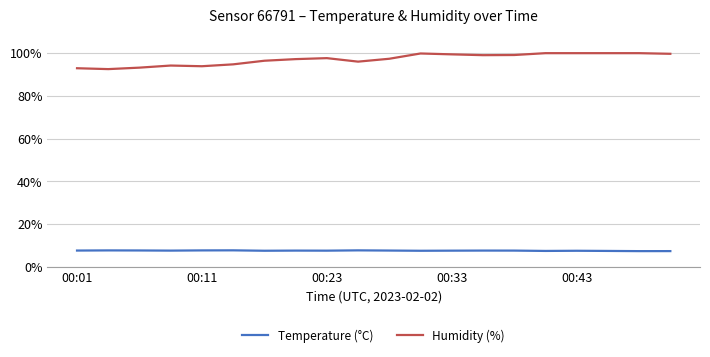

Which series has the largest range (max minus min)?

Humidity (%)